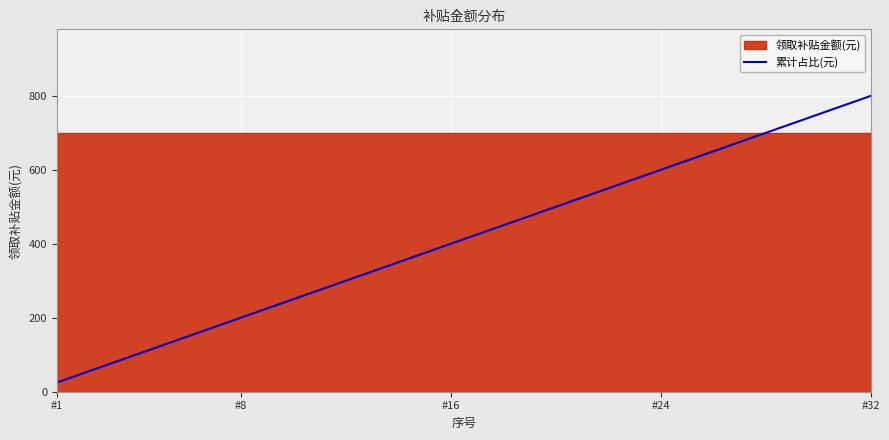

How many data points are less than 425?

16